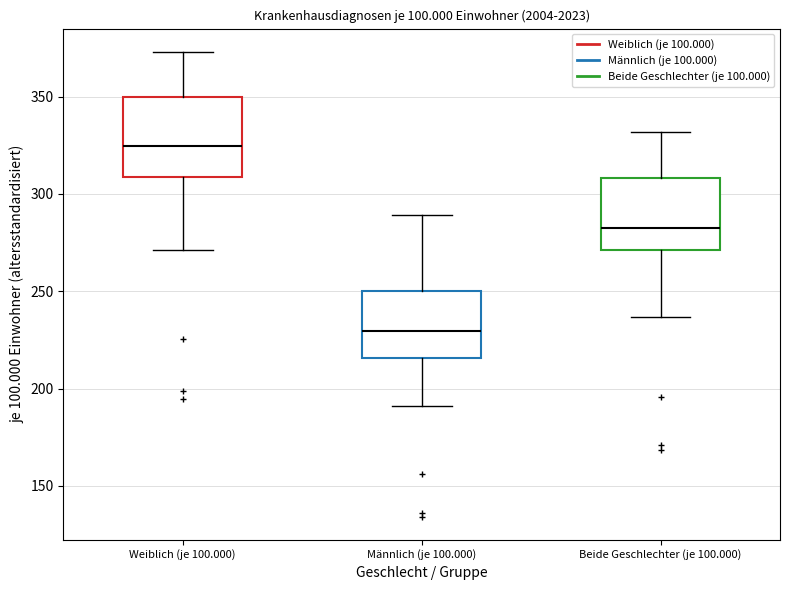

Reading left to right, transcribe this box plot: for each box, give where its median line is, the range the box spans, and where its two whiskers end, as read against the y-axis. The values are not printed on the chart, so give them approximately, as read against the axis.

Weiblich (je 100.000): median 325, box 310 to 350, whiskers 270 to 375
Männlich (je 100.000): median 230, box 215 to 250, whiskers 190 to 290
Beide Geschlechter (je 100.000): median 285, box 270 to 310, whiskers 235 to 330